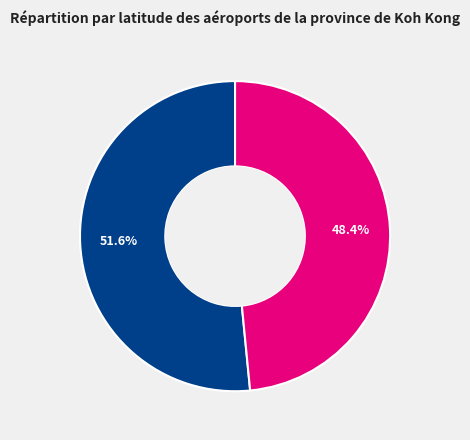

Does any single category account for the majority?

Yes